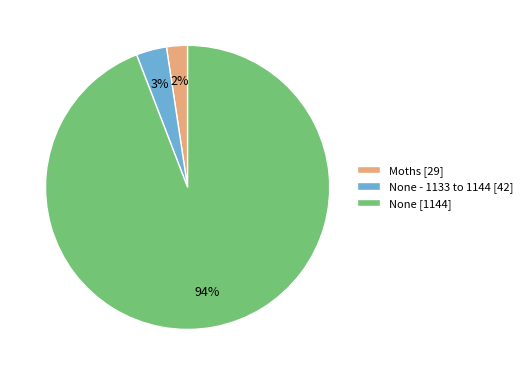

To the nearest percent, what is the average slice percentage?

33%